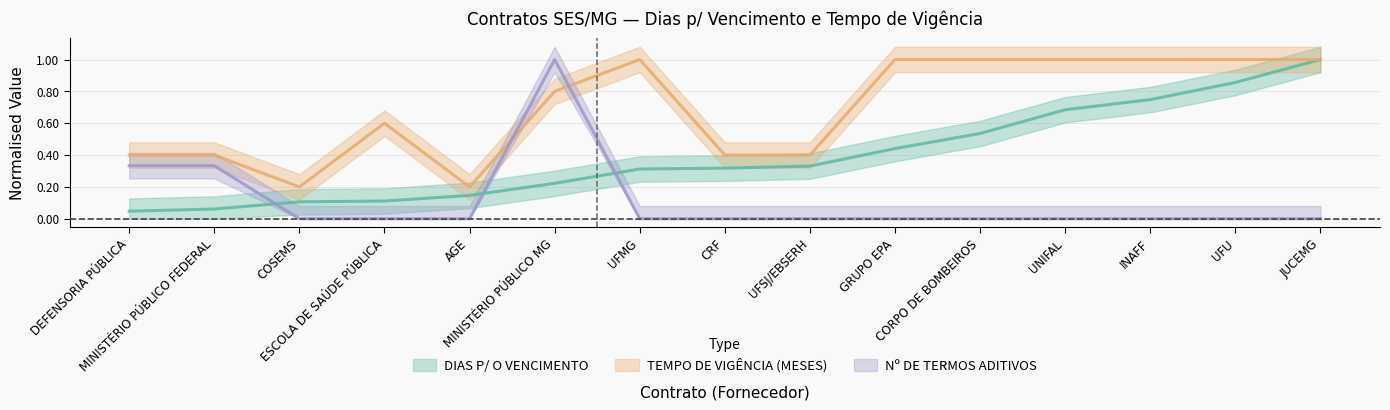

What is the value of the DIAS P/ O VENCIMENTO point at the 15th from the left?

1.0